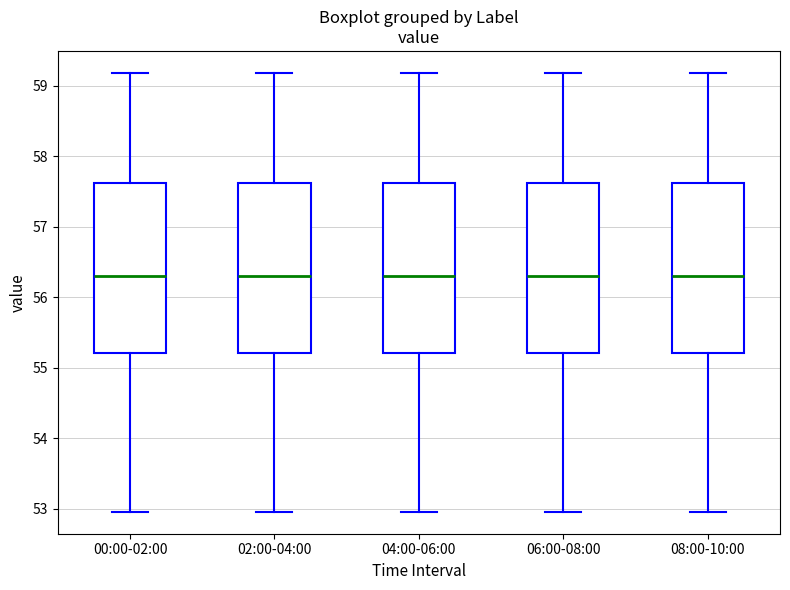

Reading left to right, read every box against the y-axis: the position of its median line, the range the box covers, and the ends of its whiskers. The values are not printed on the chart, so give them approximately, as read against the axis.

00:00-02:00: median 56.3, box 55.2 to 57.6, whiskers 53.0 to 59.2
02:00-04:00: median 56.3, box 55.2 to 57.6, whiskers 53.0 to 59.2
04:00-06:00: median 56.3, box 55.2 to 57.6, whiskers 53.0 to 59.2
06:00-08:00: median 56.3, box 55.2 to 57.6, whiskers 53.0 to 59.2
08:00-10:00: median 56.3, box 55.2 to 57.6, whiskers 53.0 to 59.2